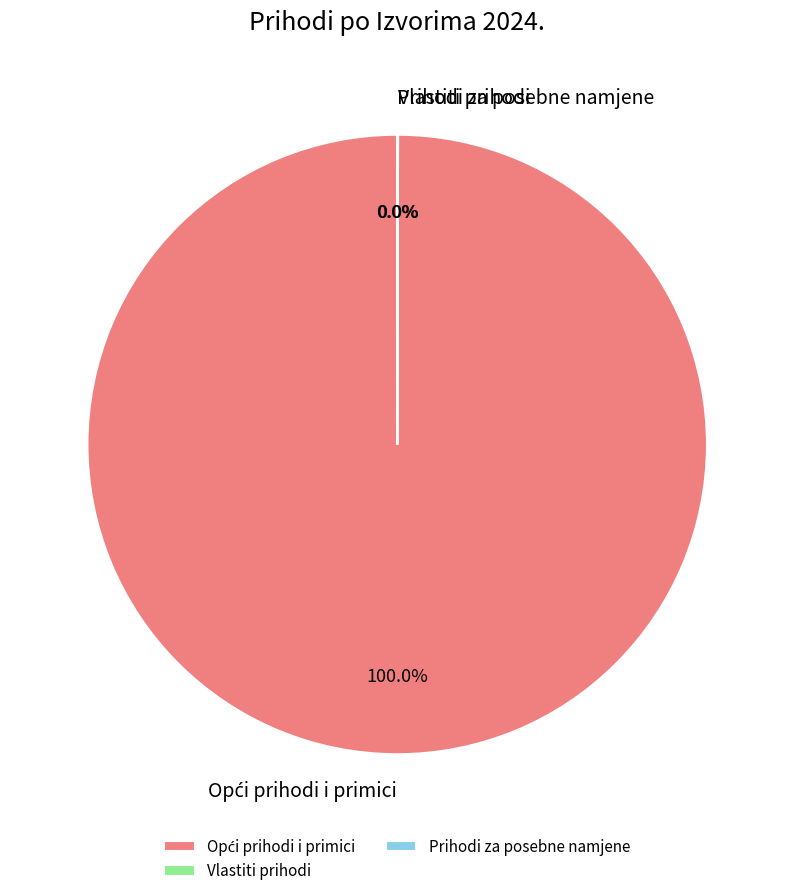

Does any single category account for the majority?

Yes